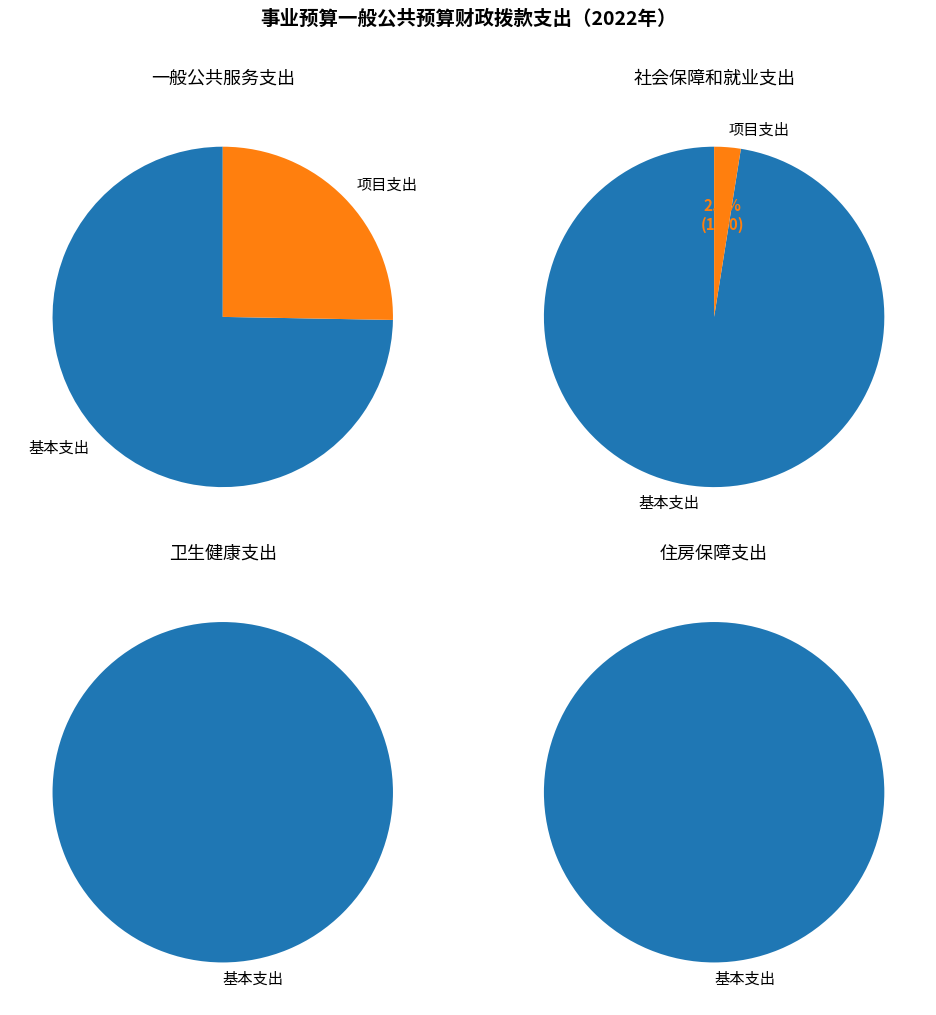

To the nearest percent, what is the difference between the 住房保障支出 and 社会保障和就业支出 slice percentages?

3%